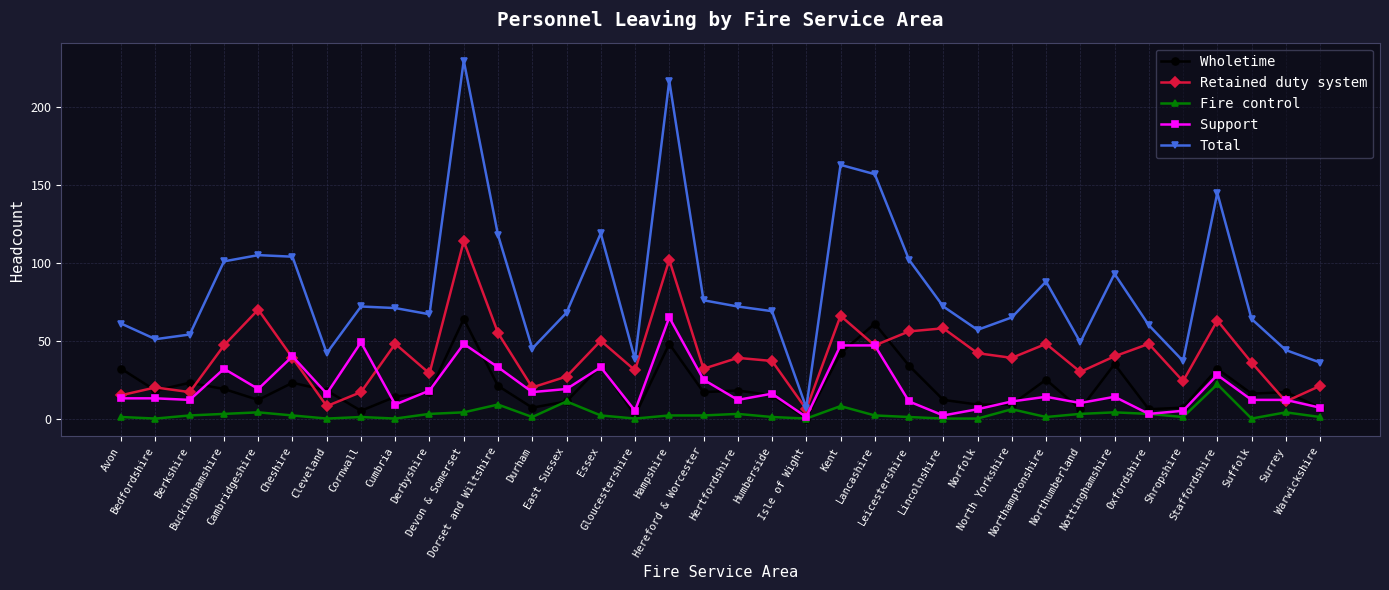

The Retained duty system series shows 58 at Lincolnshire. True or false?

True